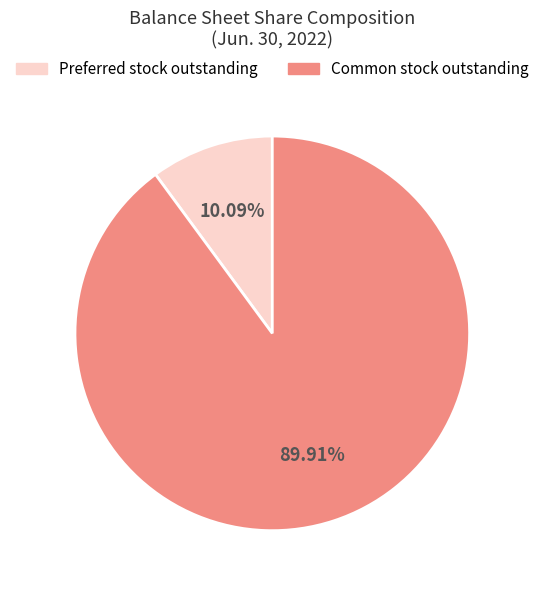

Does any single category account for the majority?

Yes